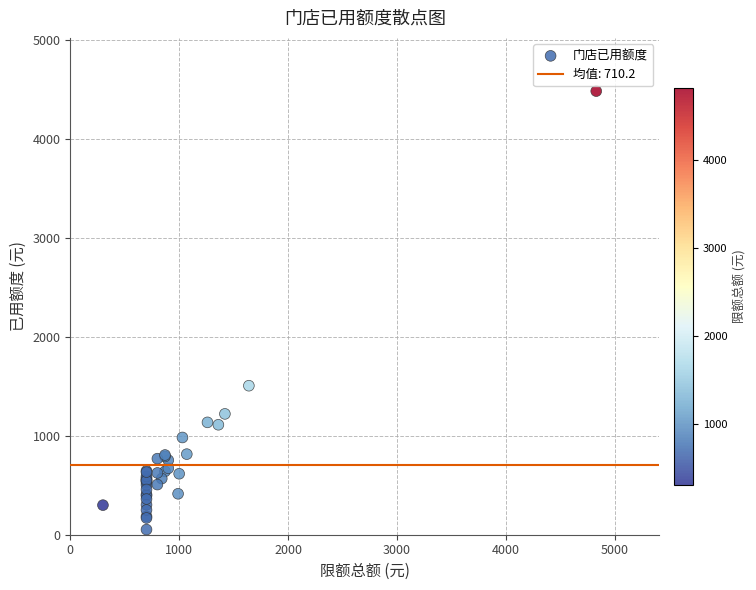

What Y value in the scatter plot is closest to 2269?

1507.2